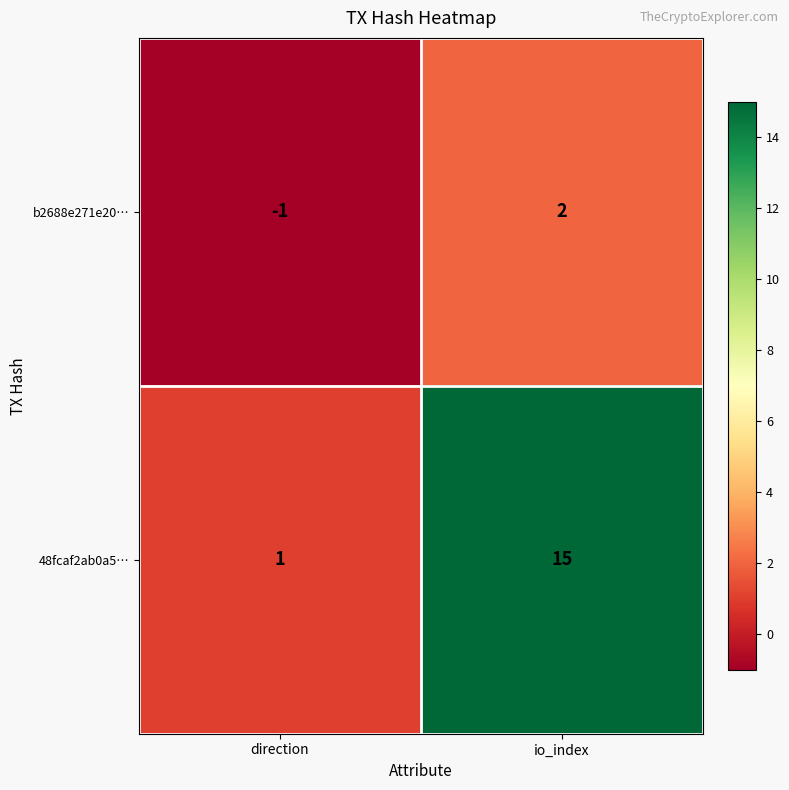

Where is 48fcaf2ab0a5… nearest to the value 8?

direction